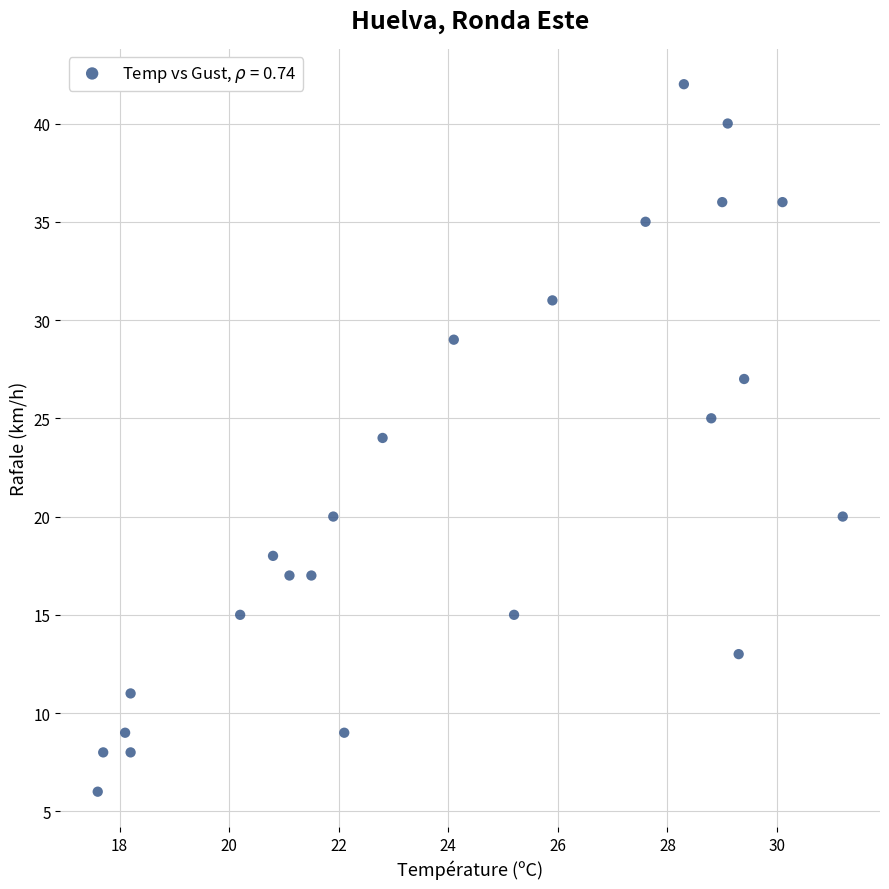

What is the range of Y values (max minus min)?

36